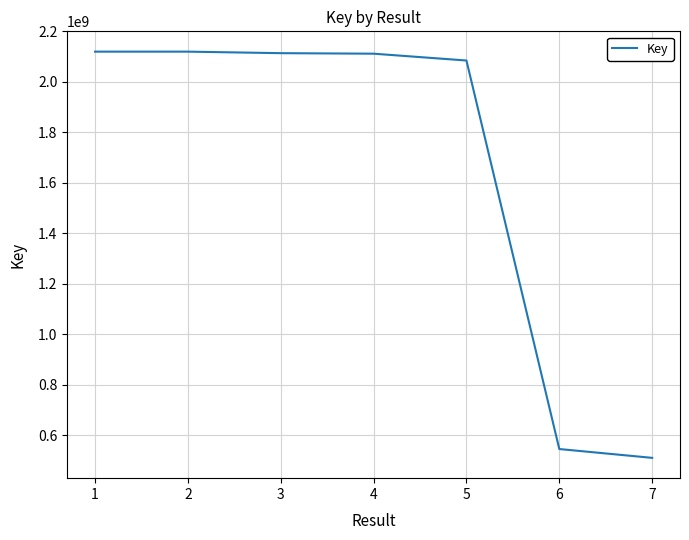

What is the minimum value shown in the chart?

510508901